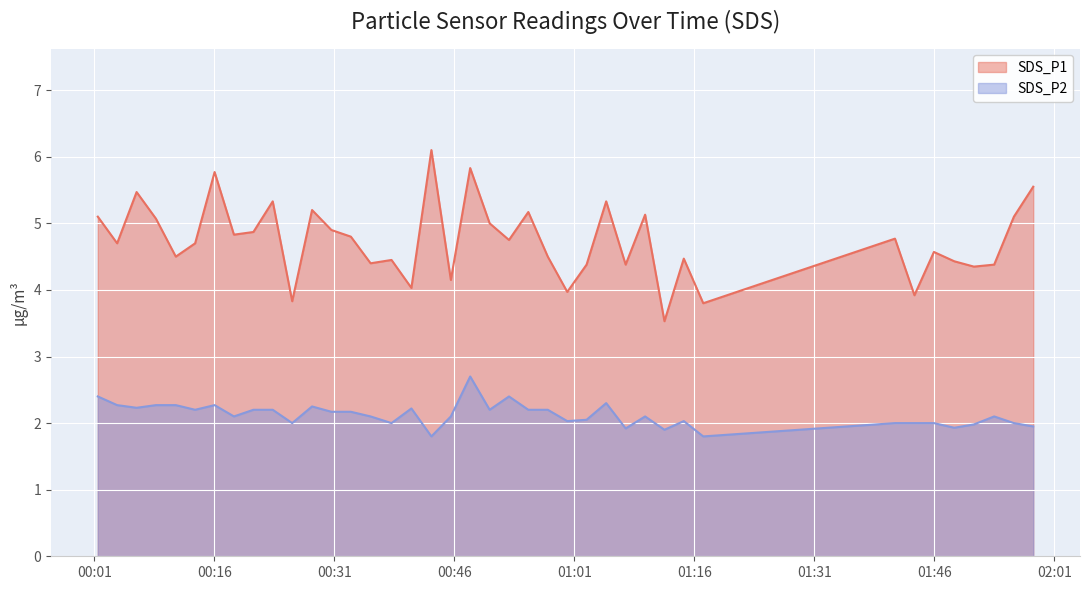

True or false: SDS_P1 and SDS_P2 intersect in this chart.

False